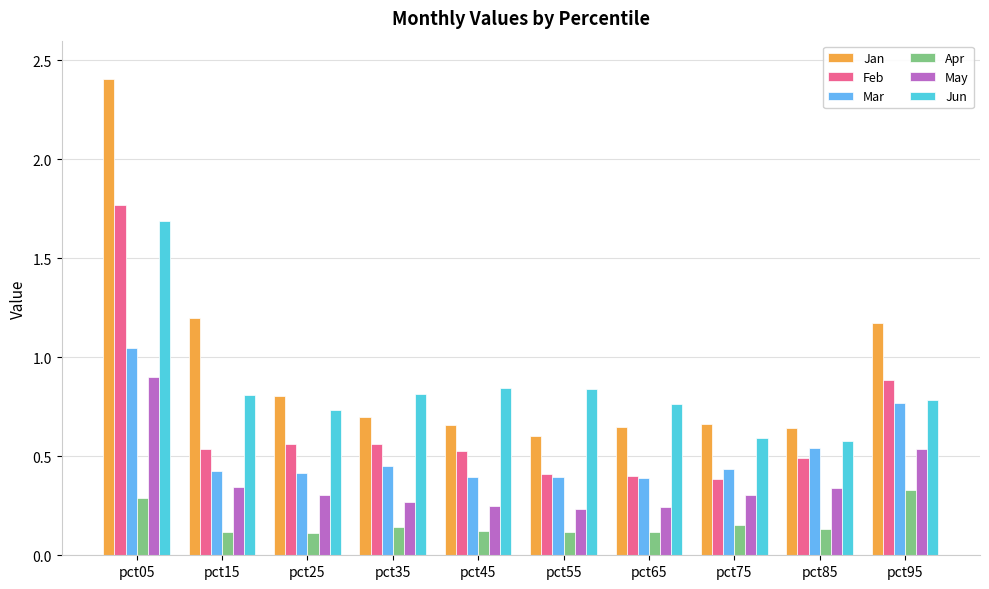

At which category is the sum across all series the highest?

pct05